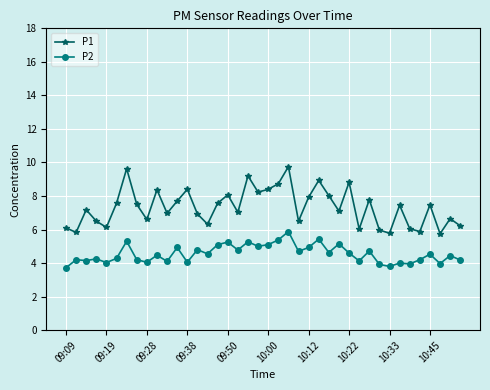

How many categories are shown in the chart?

40